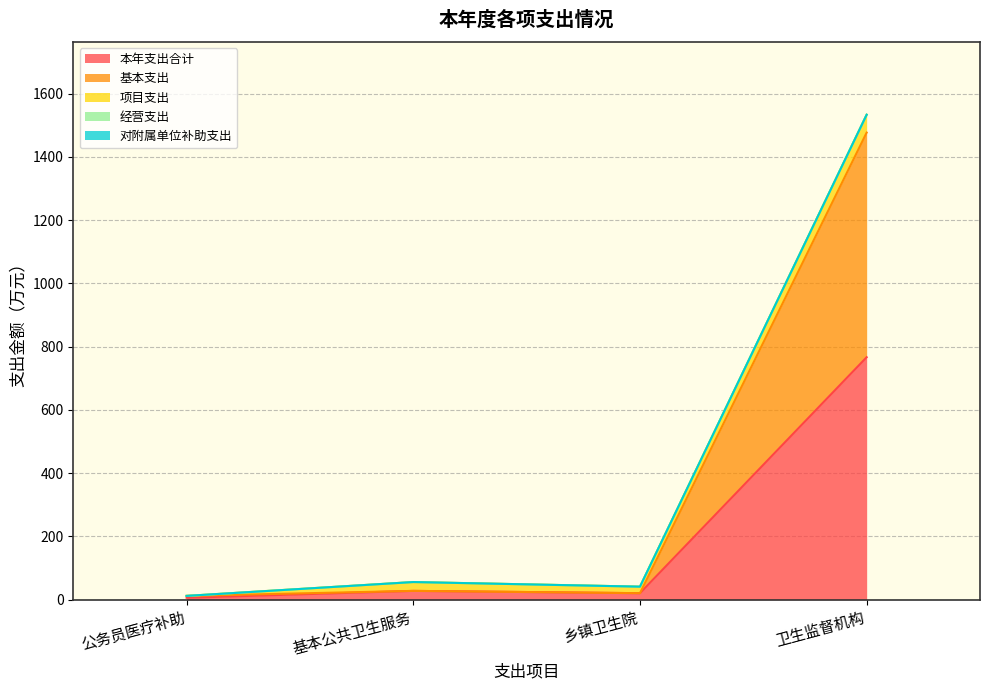

True or false: 项目支出 and 经营支出 intersect in this chart.

False